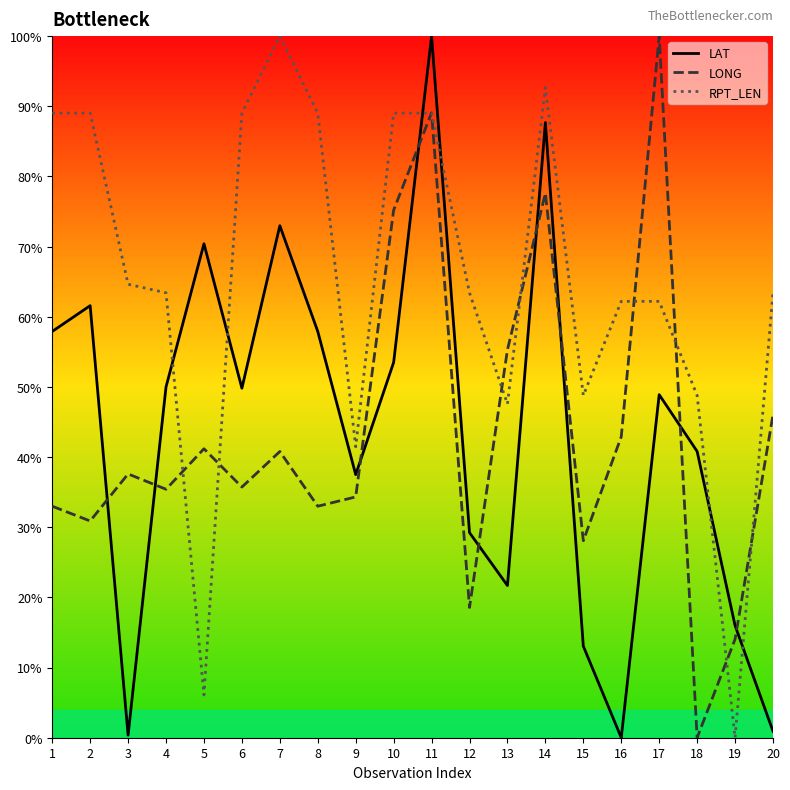

Count the number of data series in this chart.

3